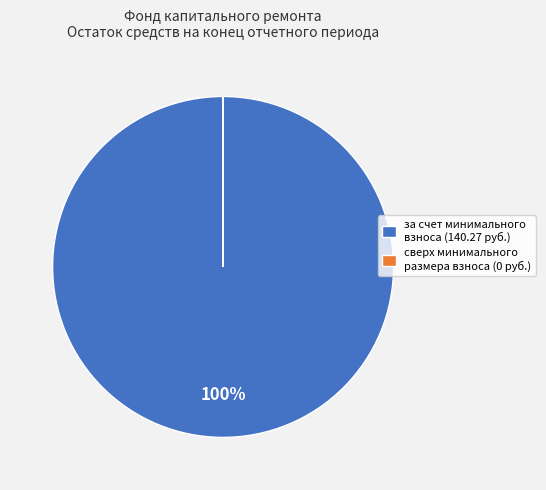

To the nearest percent, what percentage of the pie is за счет минимального взноса?

100%